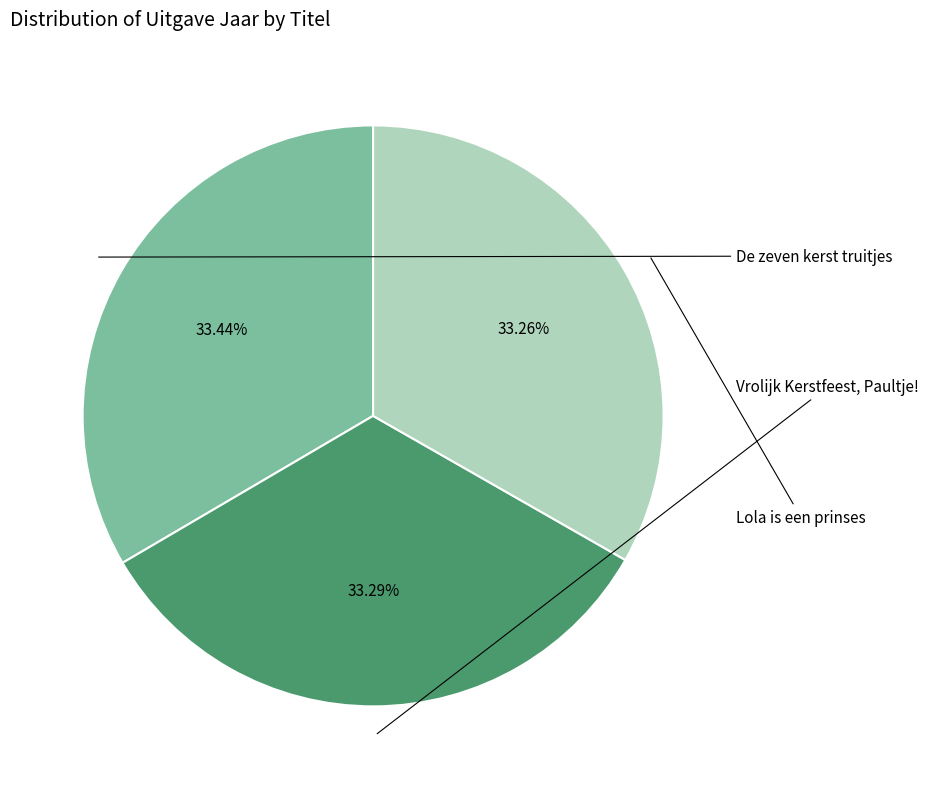

True or false: De zeven kerst truitjes accounts for 46% of the total.

False